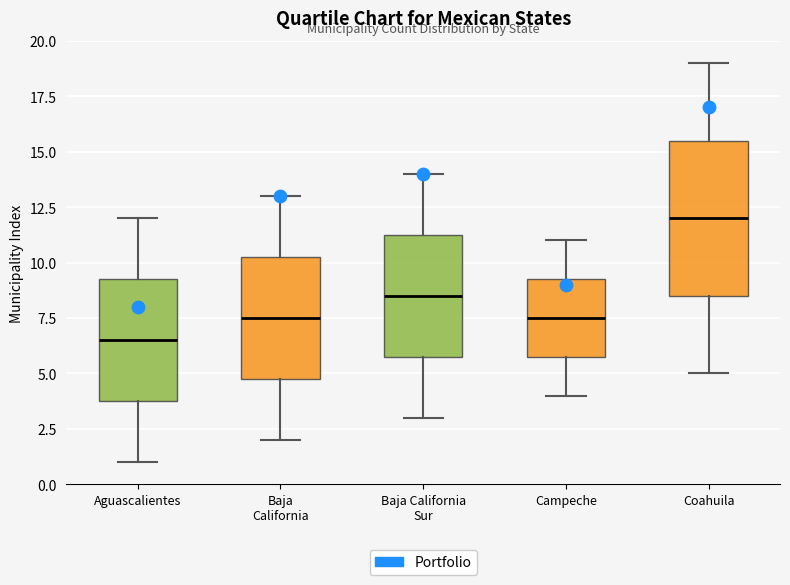

Reading left to right, read every box against the y-axis: the position of its median line, the range the box covers, and the ends of its whiskers. The values are not printed on the chart, so give them approximately, as read against the axis.

Aguascalientes: median 6.5, box 4.0 to 9.5, whiskers 1.0 to 12.0
Baja California: median 7.5, box 5.0 to 10.5, whiskers 2.0 to 13.0
Baja California Sur: median 8.5, box 6.0 to 11.5, whiskers 3.0 to 14.0
Campeche: median 7.5, box 6.0 to 9.5, whiskers 4.0 to 11.0
Coahuila: median 12.0, box 8.5 to 15.5, whiskers 5.0 to 19.0